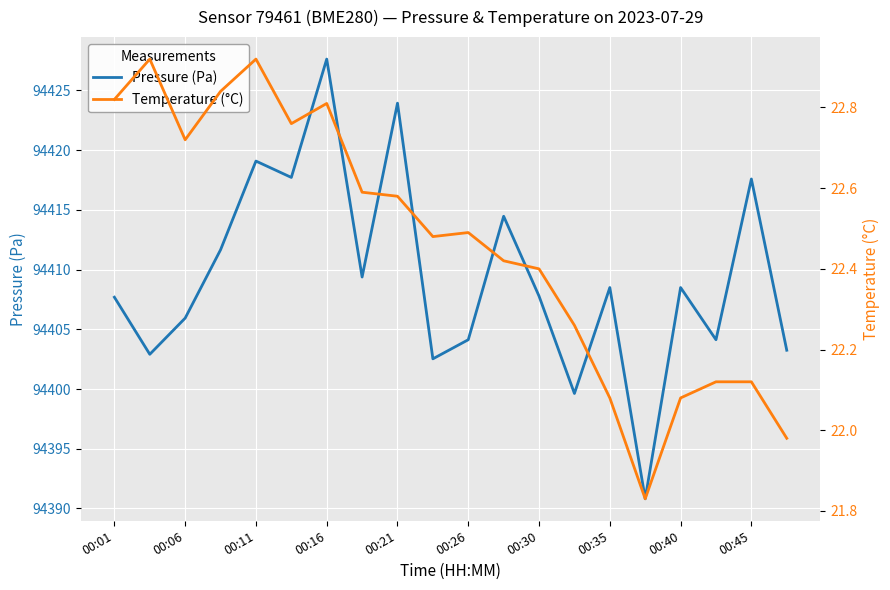

What is the minimum value for pressure?

94390.8